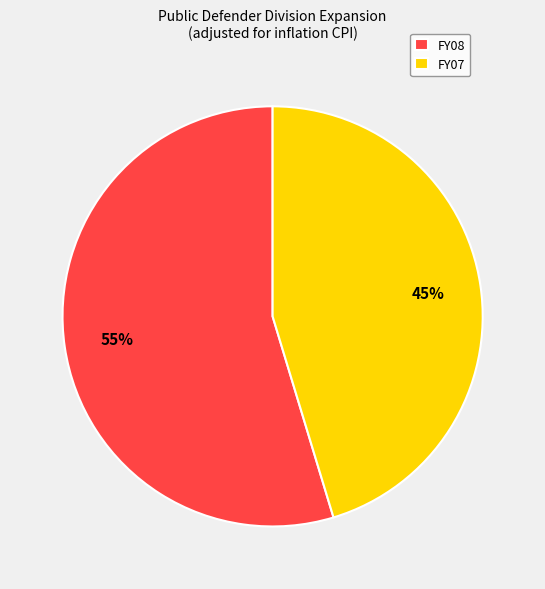

What is the ratio of the value at FY08 to the value at FY07?

1.2